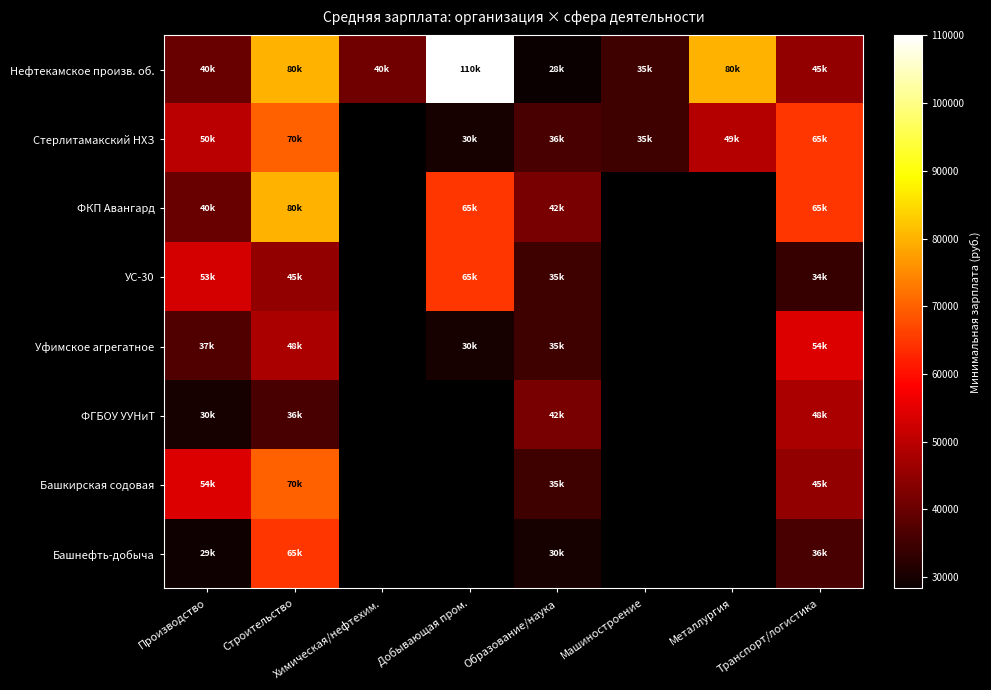

The value of Уфимское агрегатное at Транспорт/логистика is 80118.5. True or false?

False